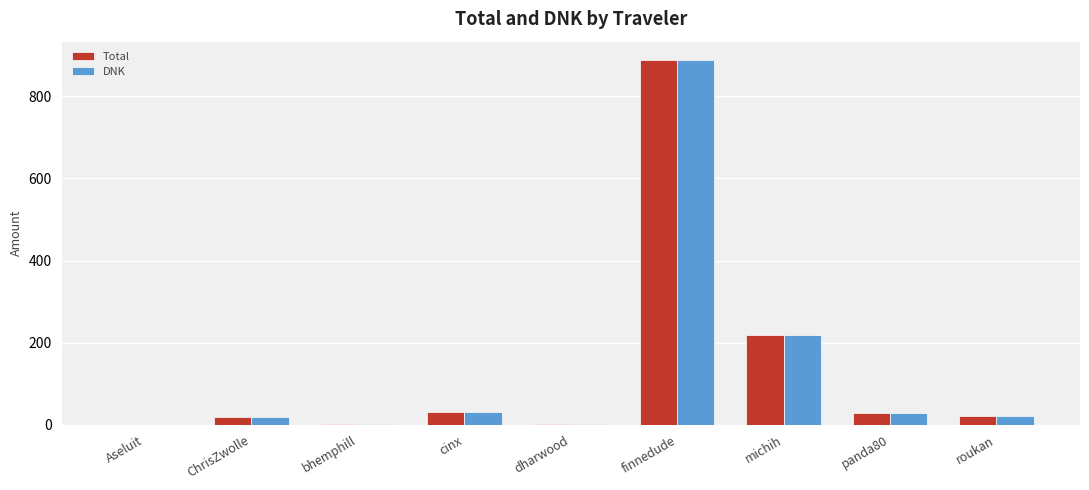

True or false: DNK has a value of 29.9 at cinx.

True